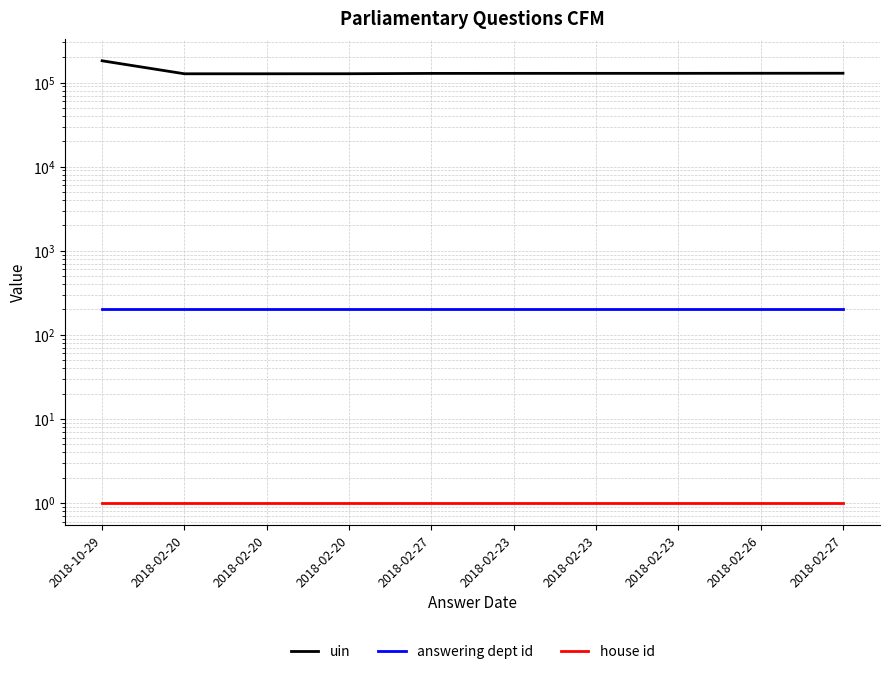

What are all the series names shown in the legend?

uin, answering dept id, house id